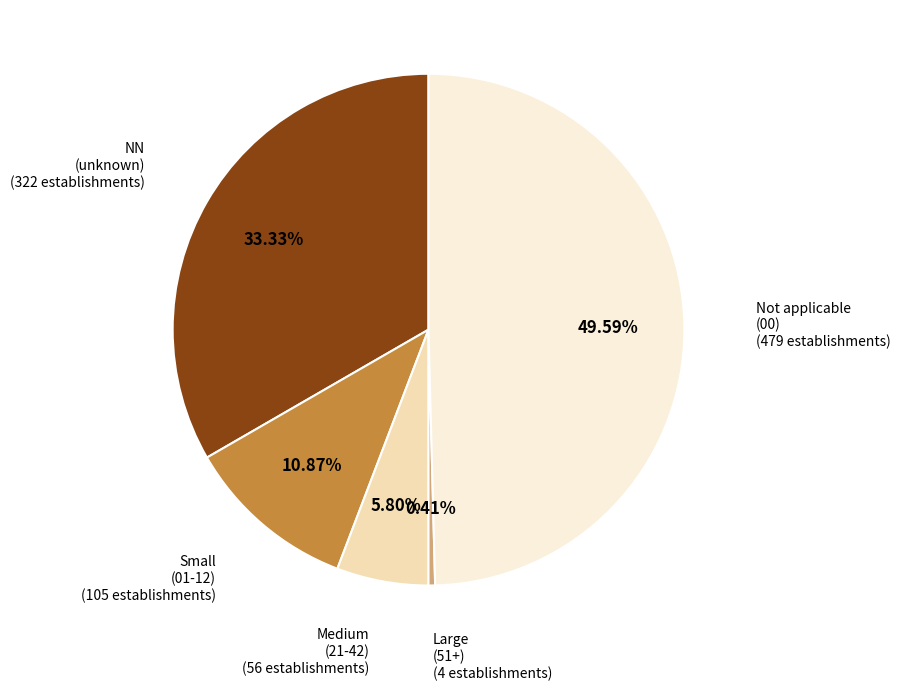

How many segments does this pie chart have?

5